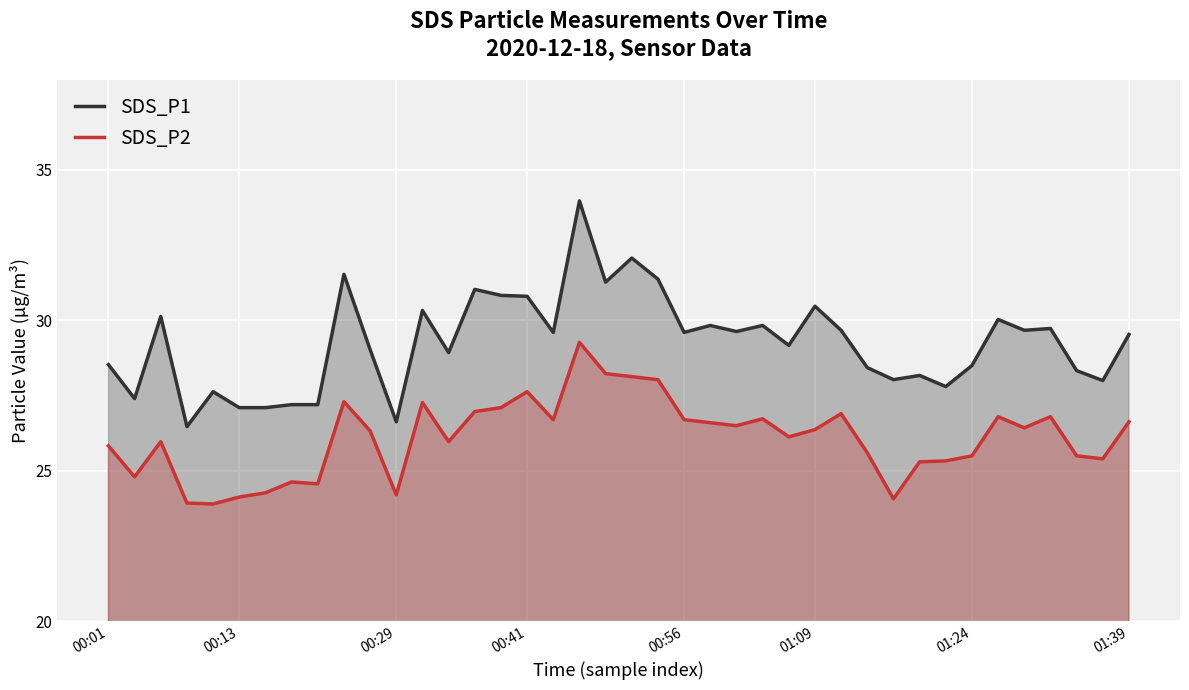

What is the value of the SDS_P1 point at the 38th from the left?

28.3